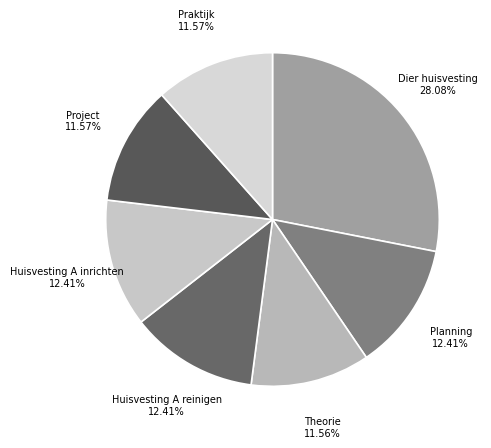

How many slices are in this pie chart?

7